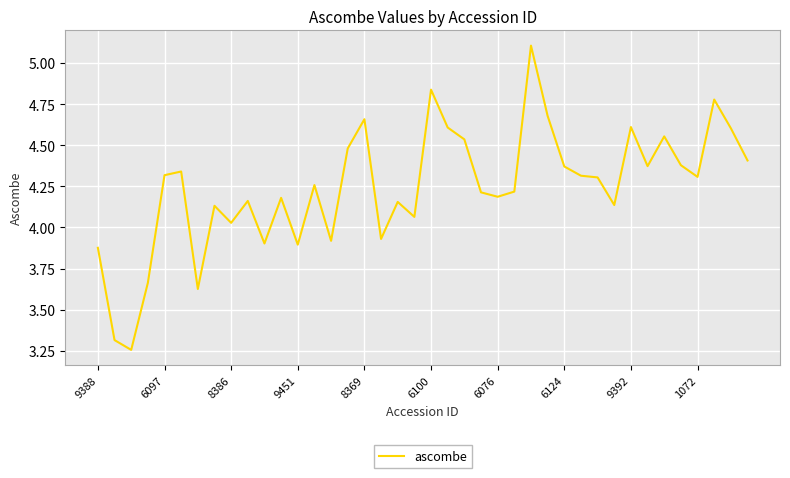

What is the difference between the maximum and minimum values?

1.8